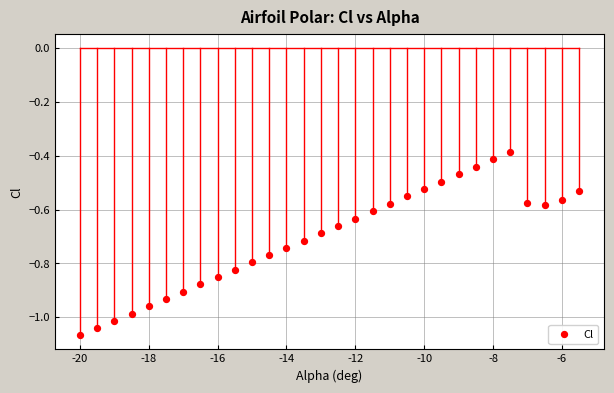

What is the range of X values (max minus min)?

14.5